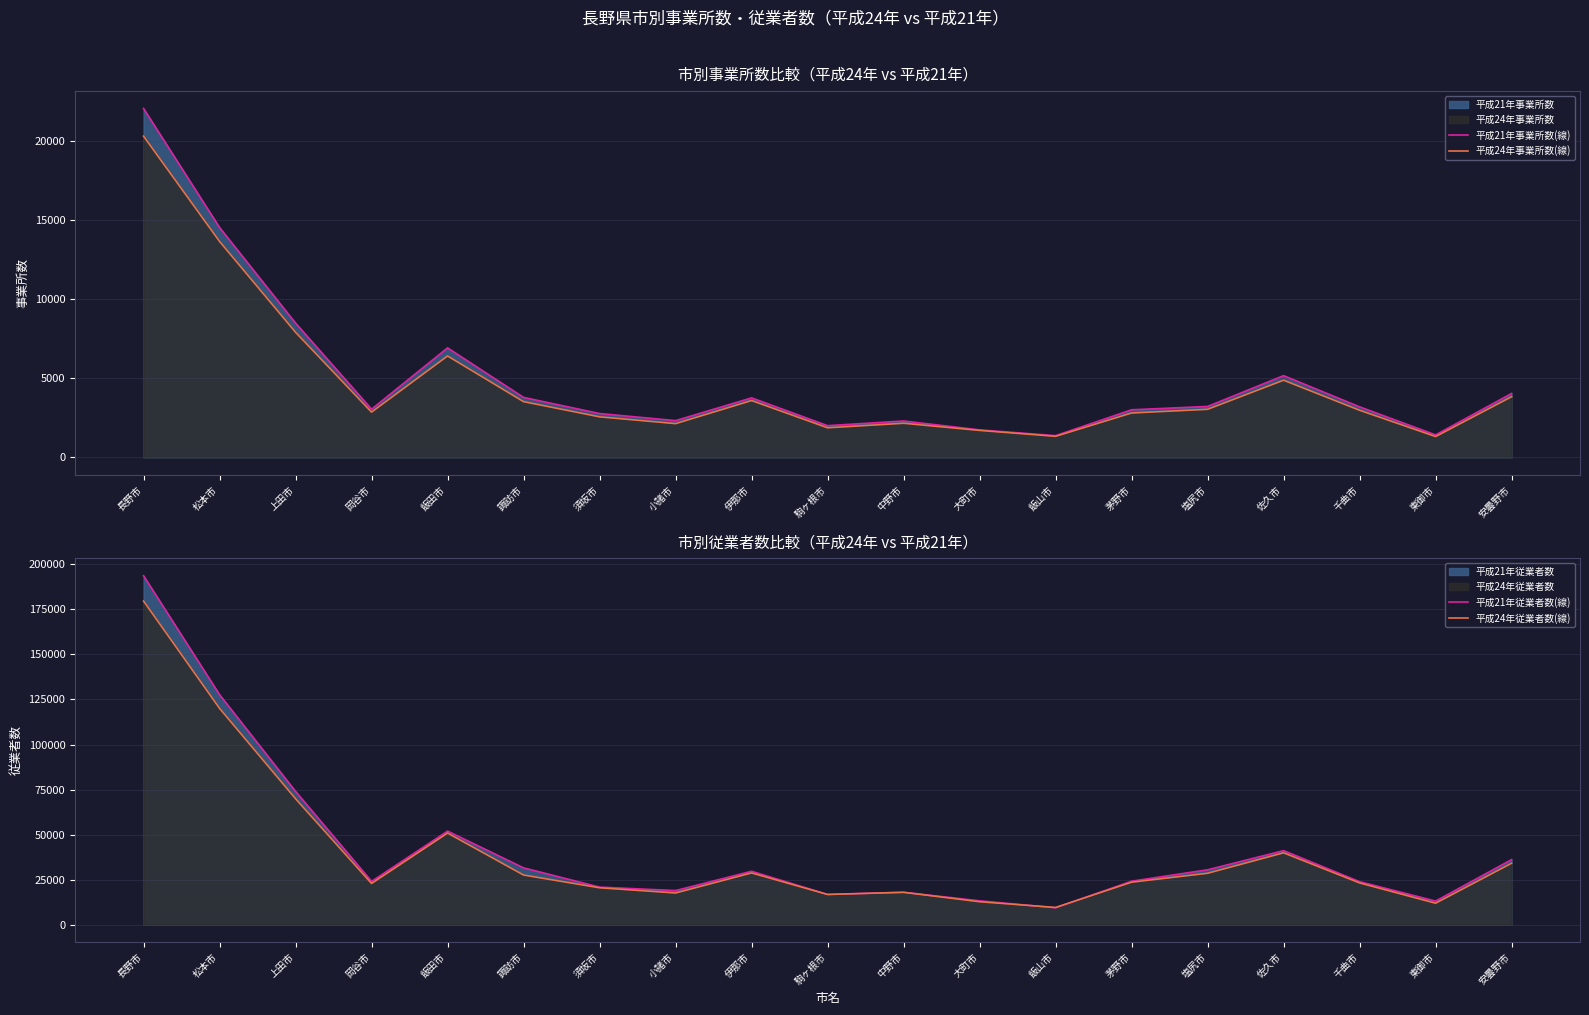

Rank the series at 千曲市 from highest to lowest value.

平成21年従業者数(線), 平成24年従業者数(線), 平成21年事業所数(線), 平成24年事業所数(線)